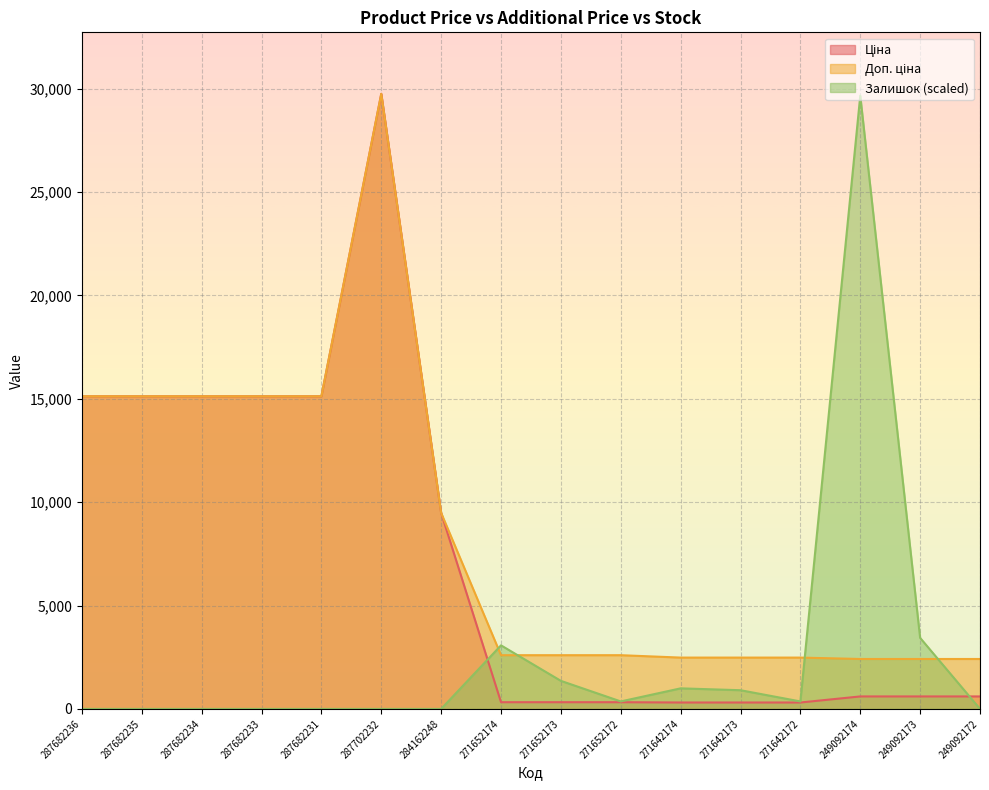

Is the value of Доп. ціна at 271642174 greater than the value of Ціна at 249092172?

Yes